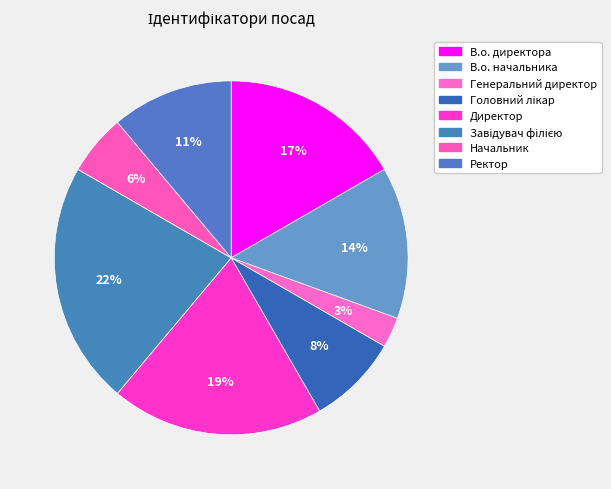

What is the ratio of the value at В.о. начальника to the value at Генеральний директор?

5.0